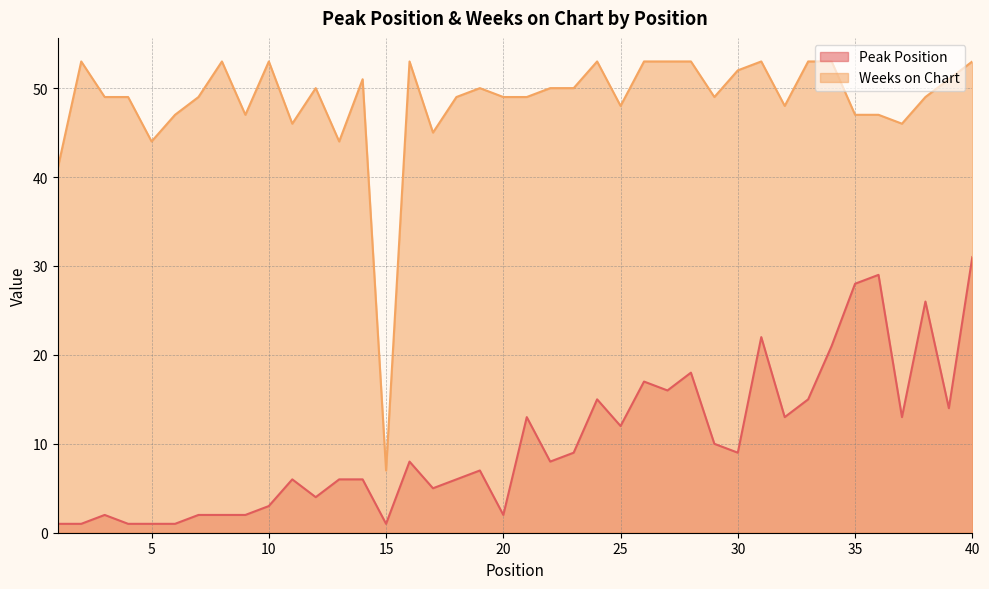

Does the chart display data point markers on the line(s)?

No